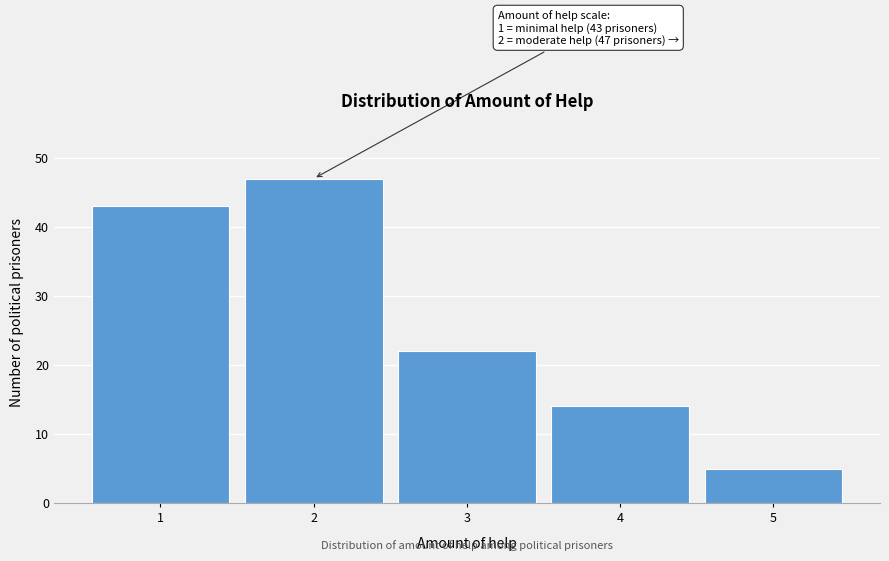

Reading left to right, list all the values displayed in this chart.

1=43	2=47	3=22	4=14	5=5